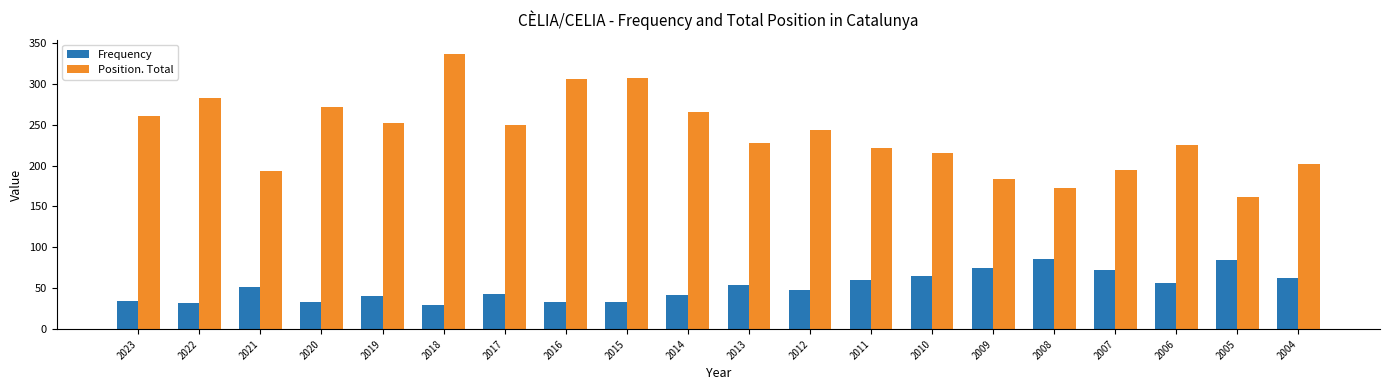

How many bars are there in each group?

2